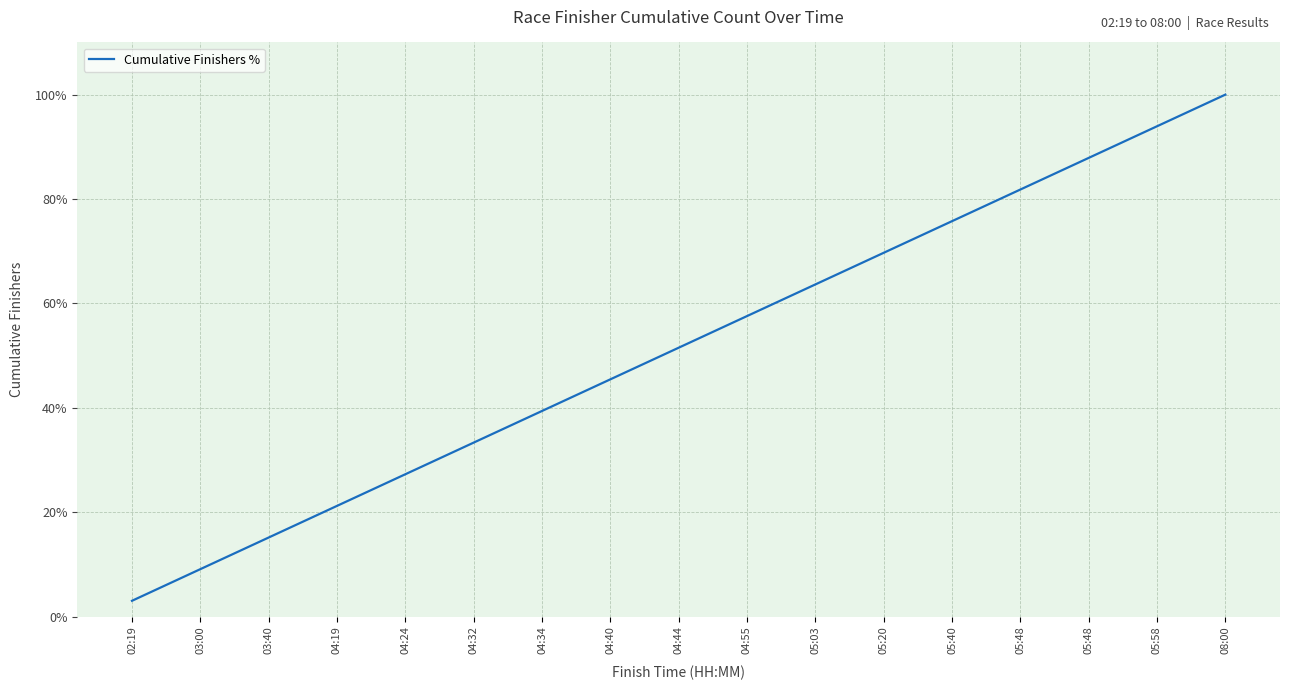

What is the smallest value displayed?

3.0